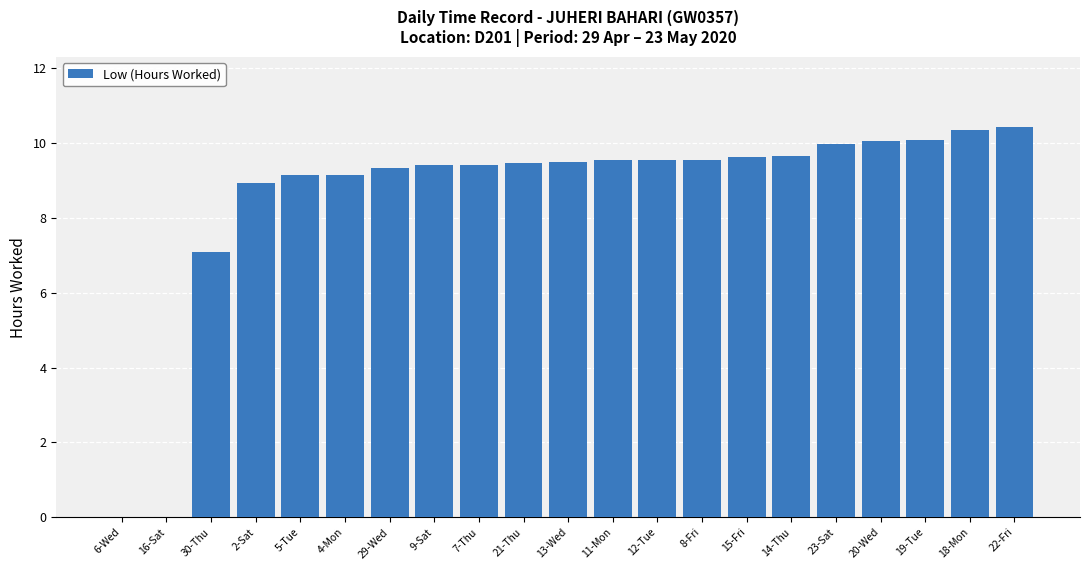

What is the sum of the values at 19-Tue and 9-Sat?

19.5